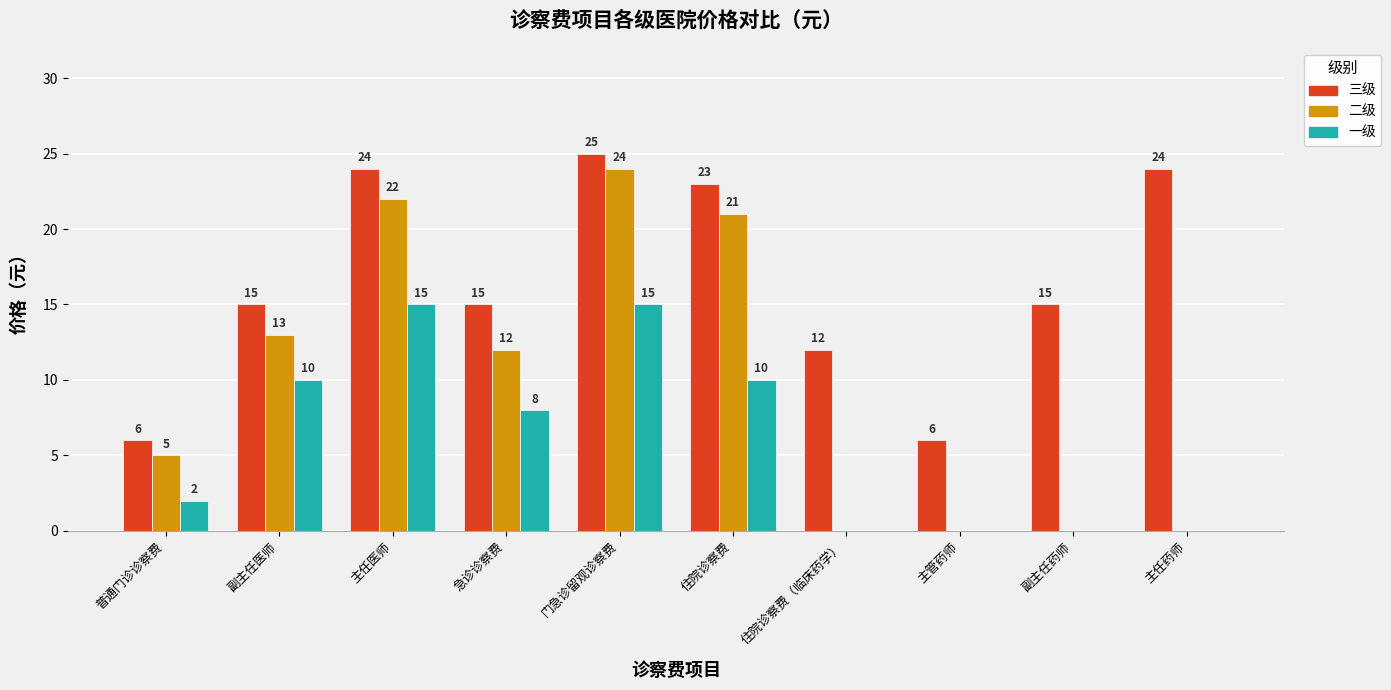

What is the approximate value of 三级 at 急诊诊察费, to the nearest 10?

20